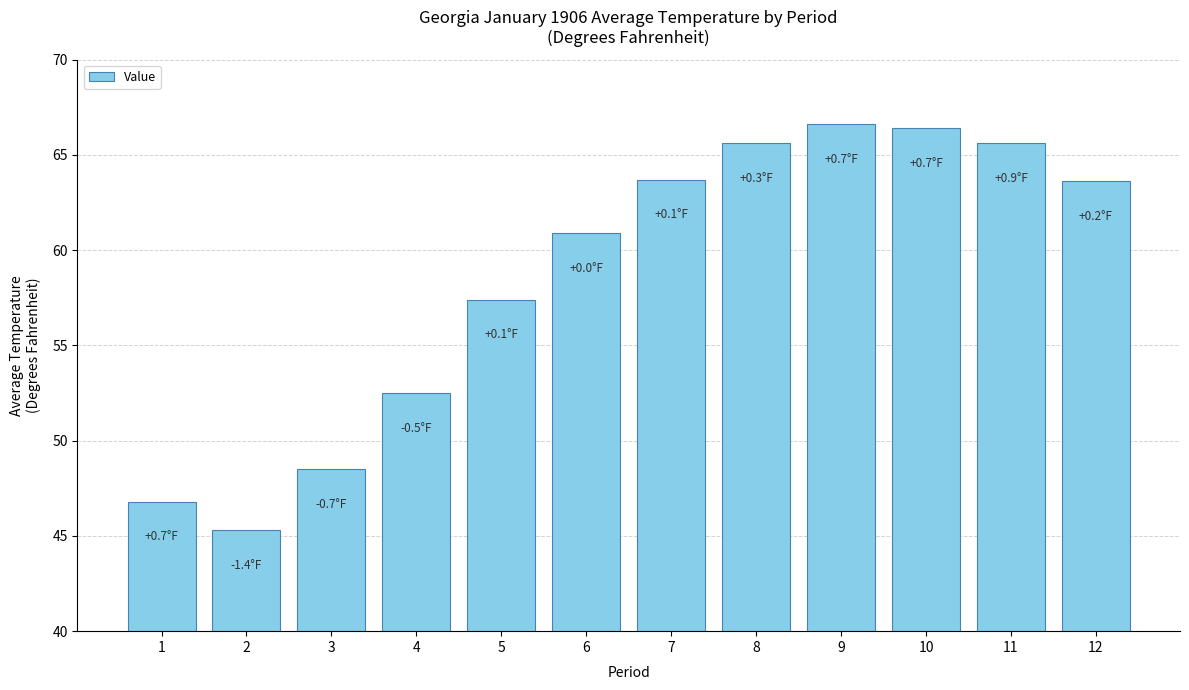

What is the change in value from 1 to 3?

+1.7